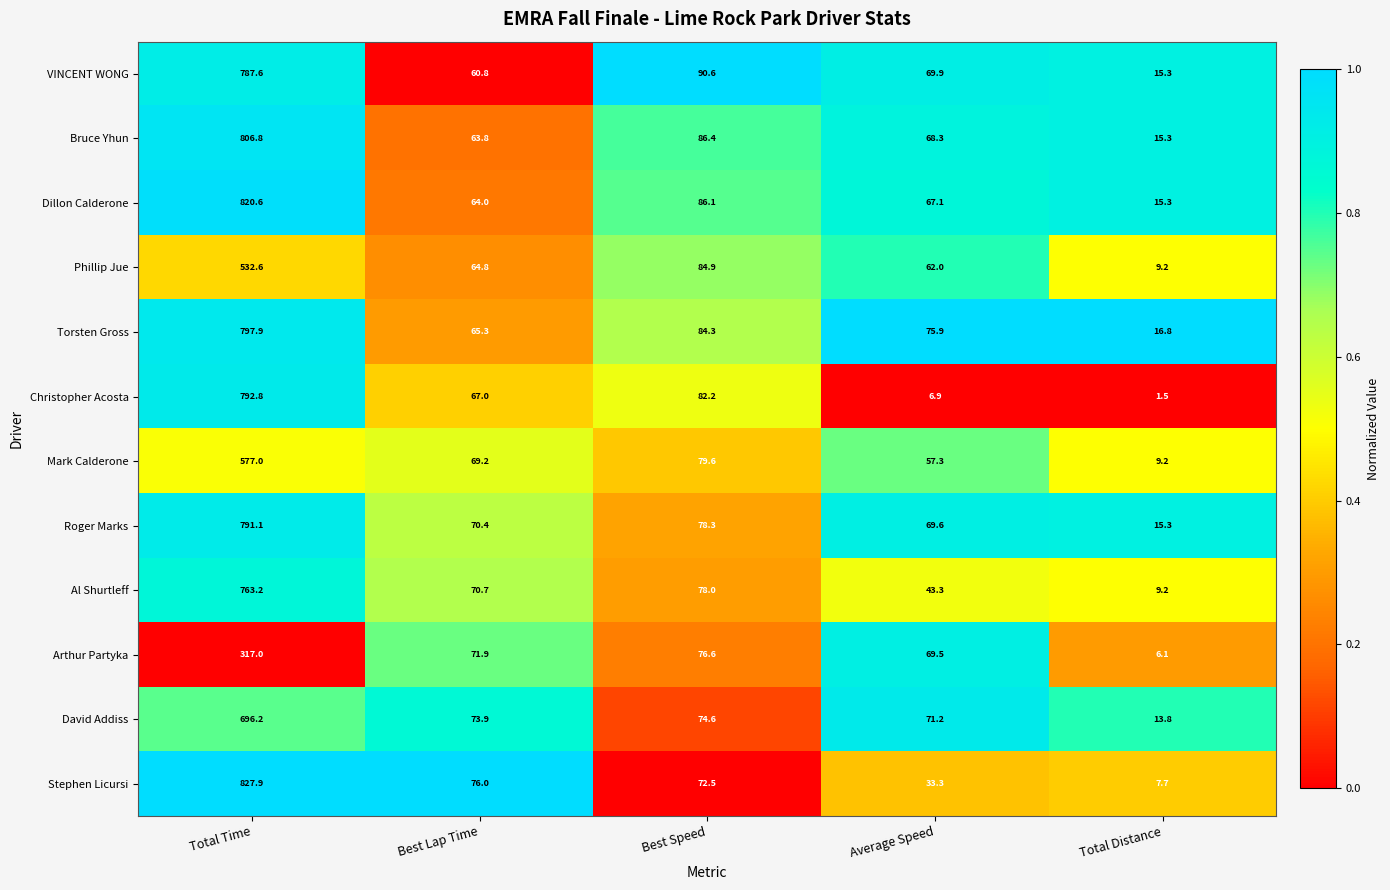

What is the average value of the Torsten Gross series?

208.0